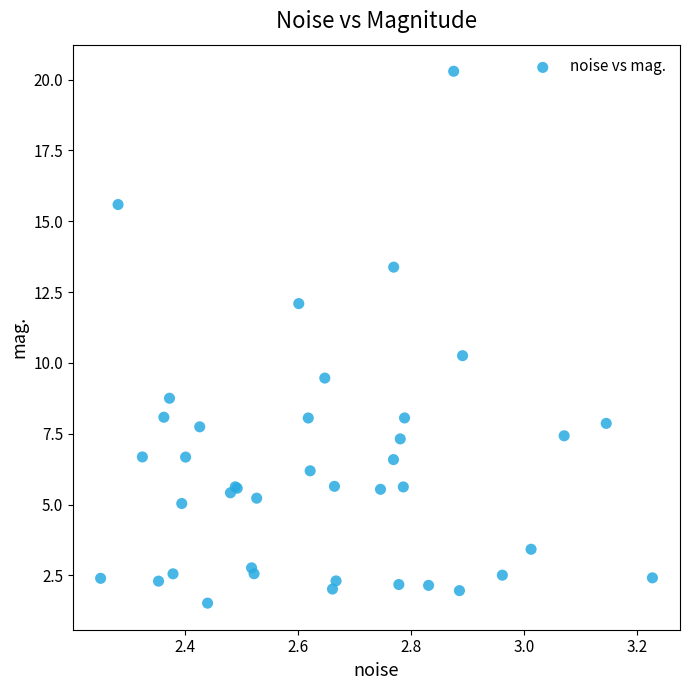

What Y value in the scatter plot is closest to 10?

10.3